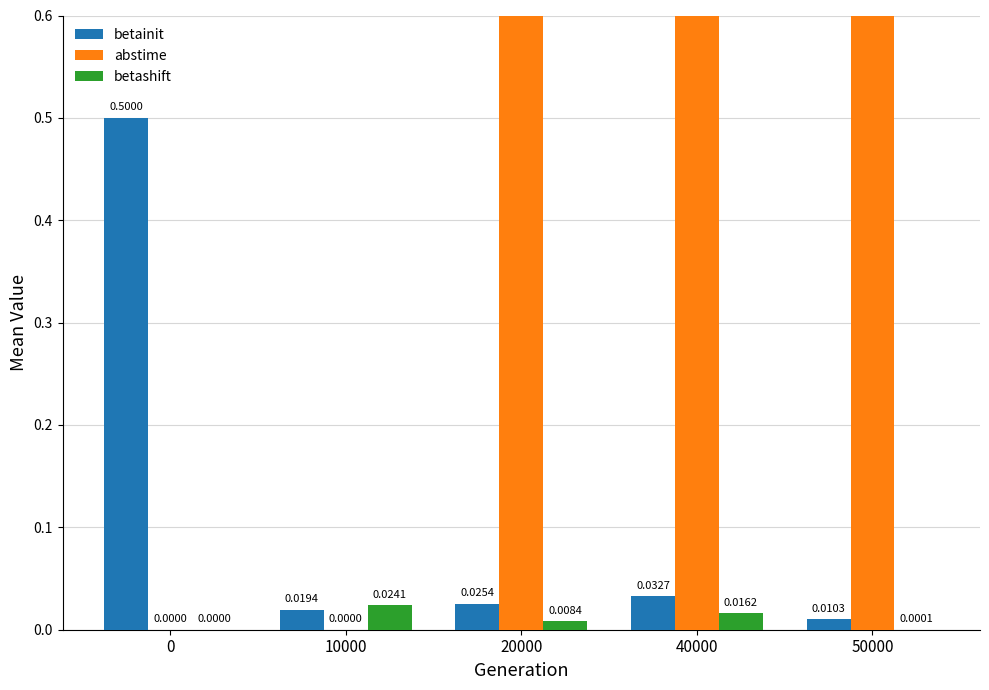

Reading right to left, extract all data points from this chart.

betainit: 0.0	0.0	0.0	0.0	0.5
abstime: 7.0	22.5	10.7	0.0	0.0
betashift: 0.0	0.0	0.0	0.0	0.0